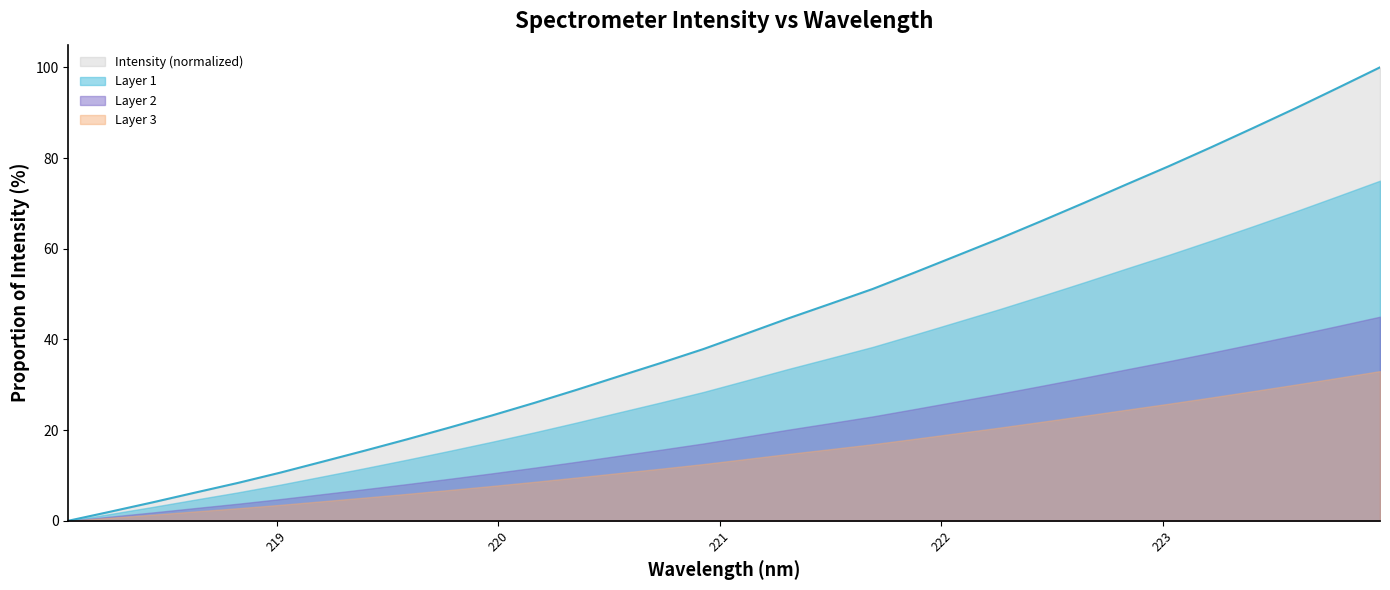

The chart shows a value of 15.5 at 220.3533. True or false?

False